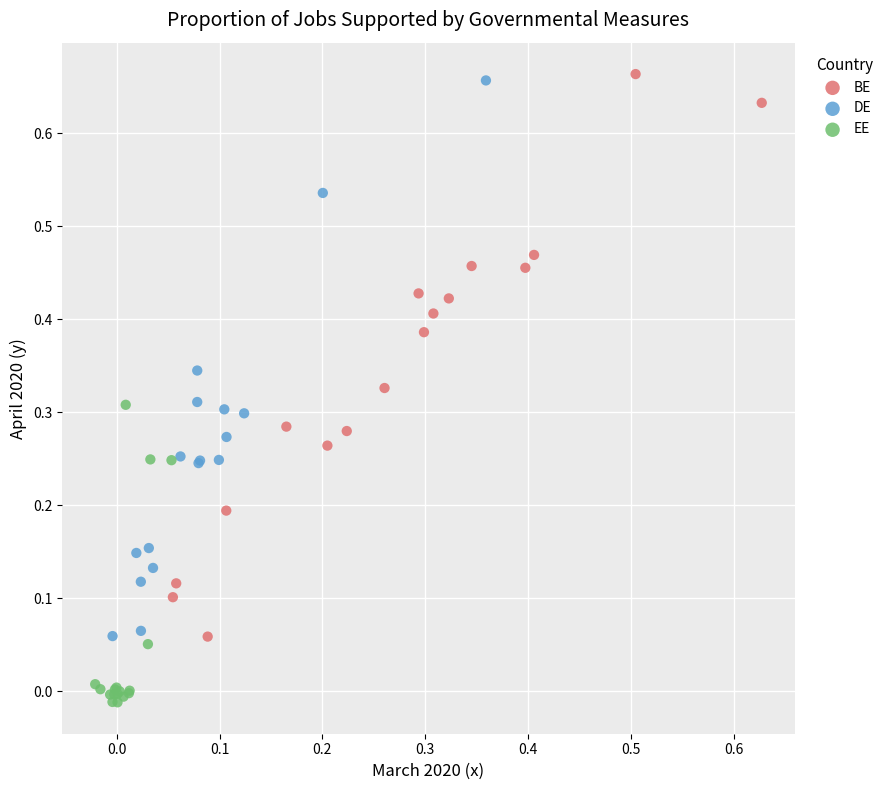

Which series reaches the minimum Y coordinate?

EE